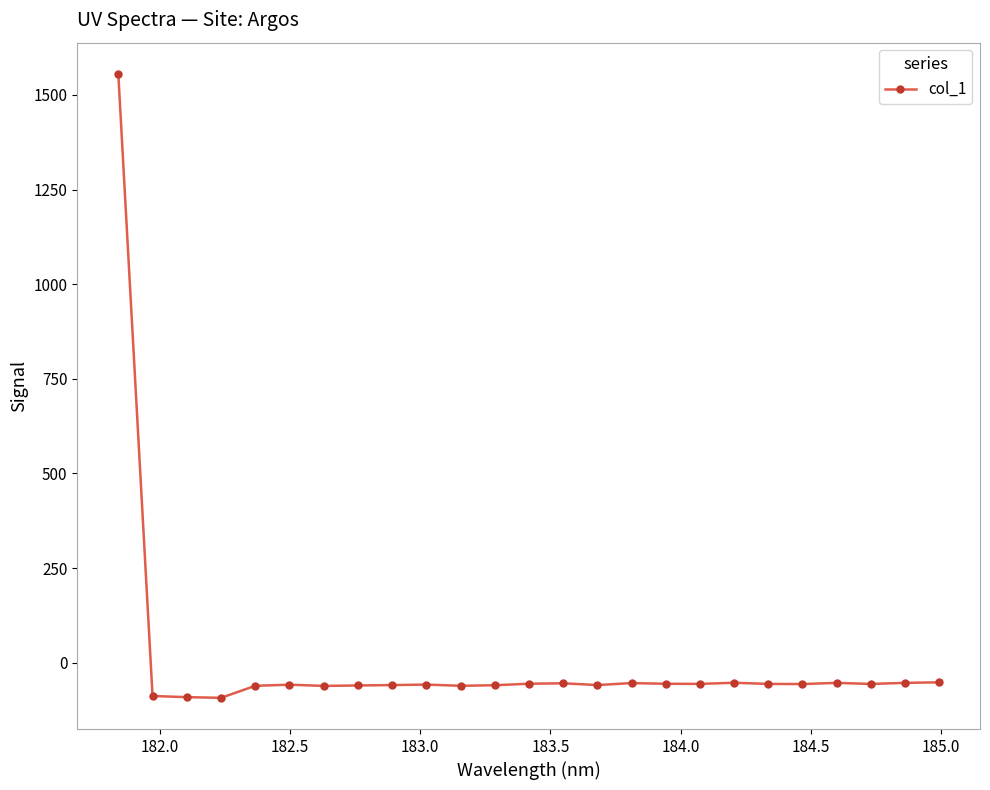

What is the value of the 7th point from the left?

-61.4